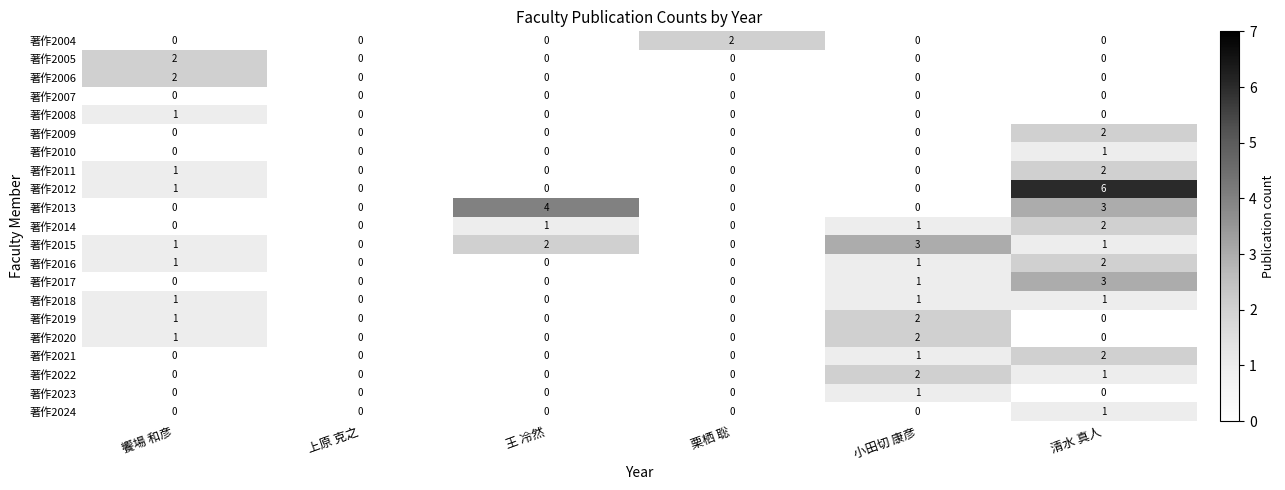

Between 上原 克之 and 小田切 康彦, which series saw the biggest shift?

著作2015